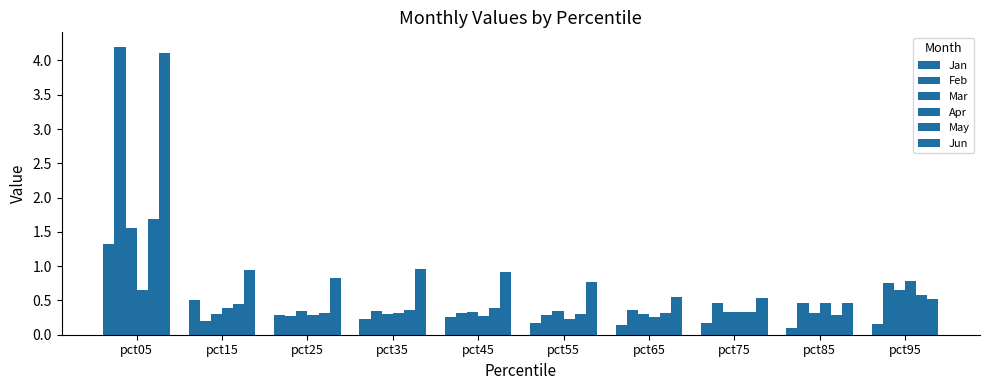

Reading right to left, transcribe all the data shown in this chart.

Jan: 0.2	0.1	0.2	0.1	0.2	0.3	0.2	0.3	0.5	1.3
Feb: 0.8	0.5	0.5	0.4	0.3	0.3	0.3	0.3	0.2	4.2
Mar: 0.6	0.3	0.3	0.3	0.3	0.3	0.3	0.3	0.3	1.6
Apr: 0.8	0.5	0.3	0.3	0.2	0.3	0.3	0.3	0.4	0.6
May: 0.6	0.3	0.3	0.3	0.3	0.4	0.4	0.3	0.4	1.7
Jun: 0.5	0.5	0.5	0.6	0.8	0.9	1.0	0.8	0.9	4.1